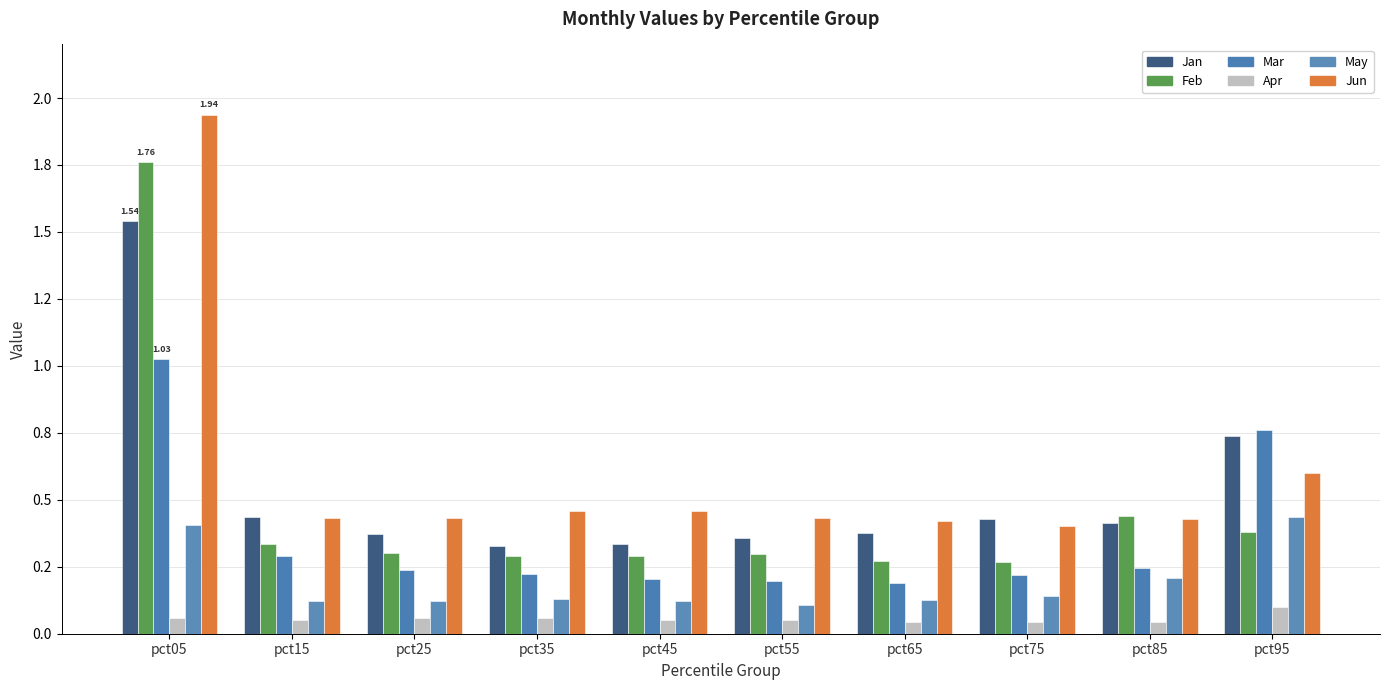

Does the chart contain stacked bars?

No